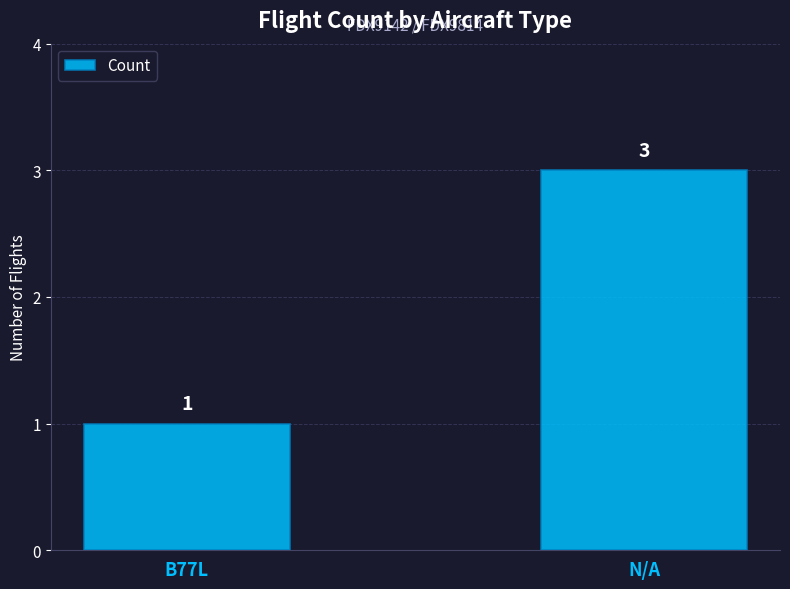

What is the ratio of the value at B77L to the value at N/A?

0.3